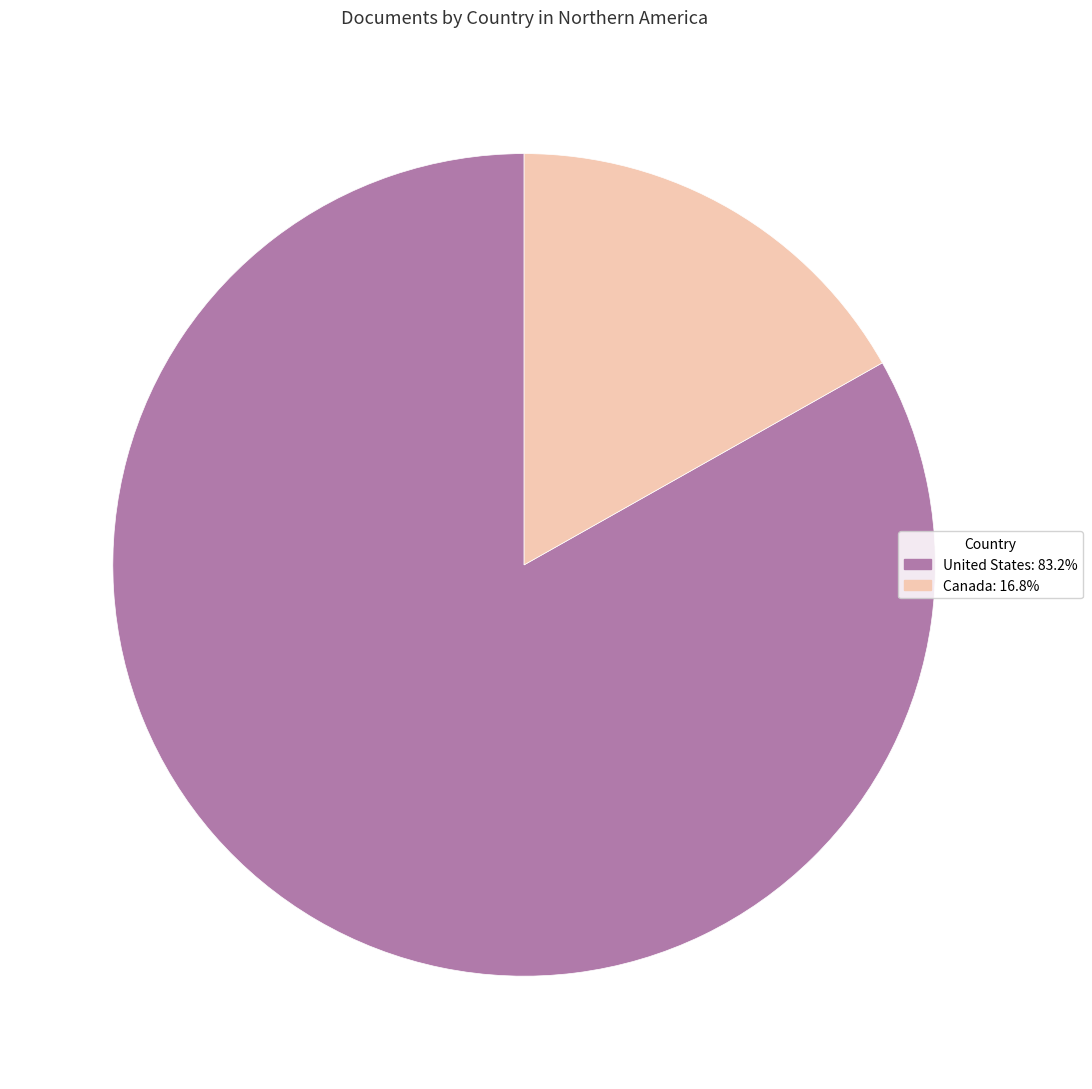

The Canada slice represents 17% of the pie. True or false?

True